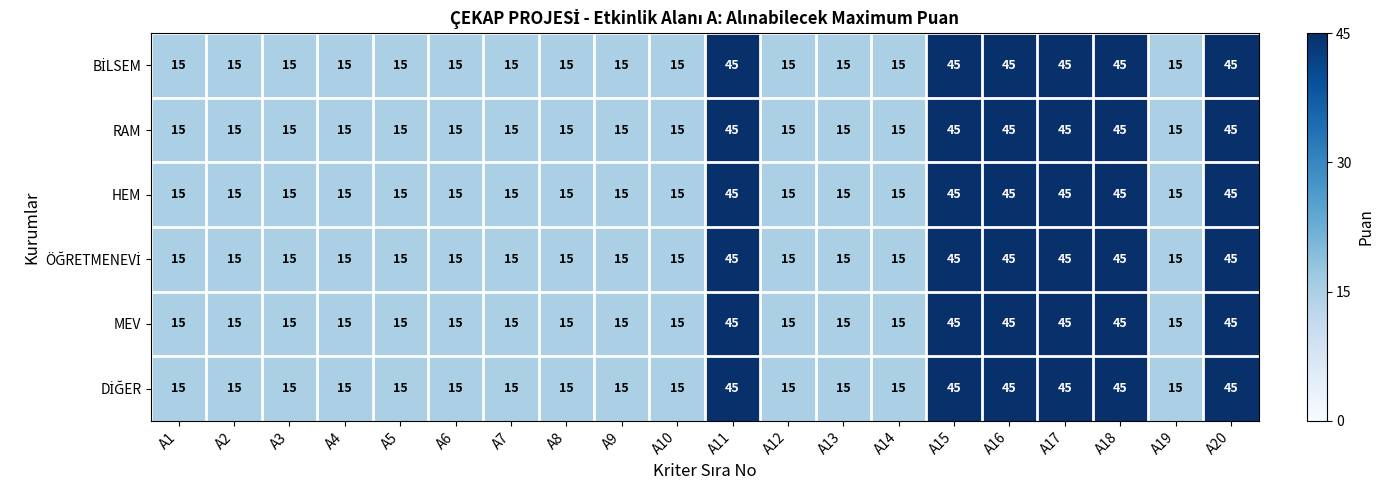

What is the sum of the RAM values at A3 and A16?

60